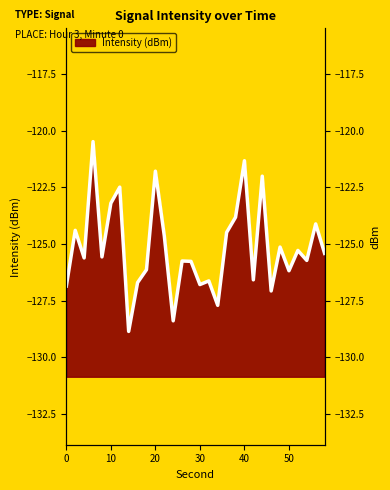

Where does the data first go above -125?

2